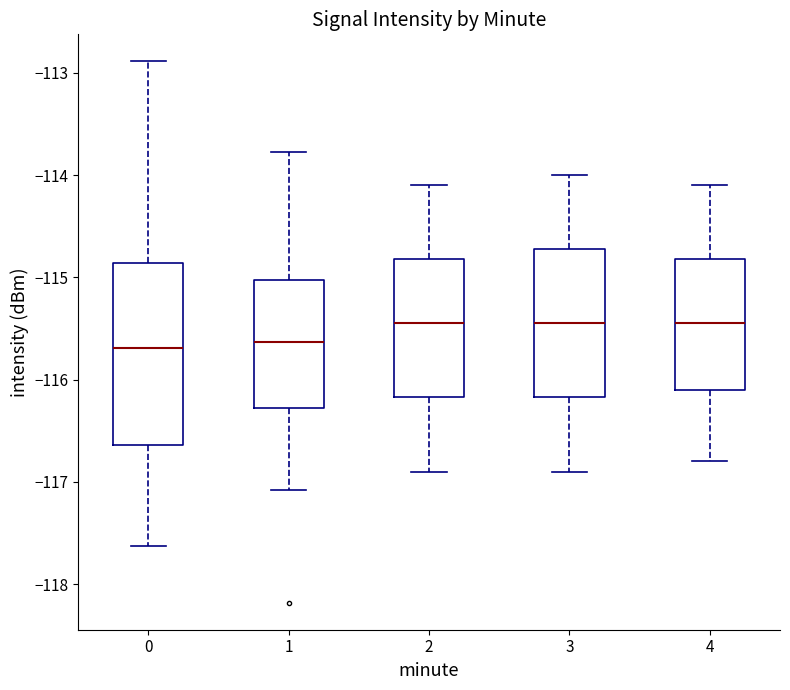

Which box is the tallest, from its lower edge to its upper edge?

0